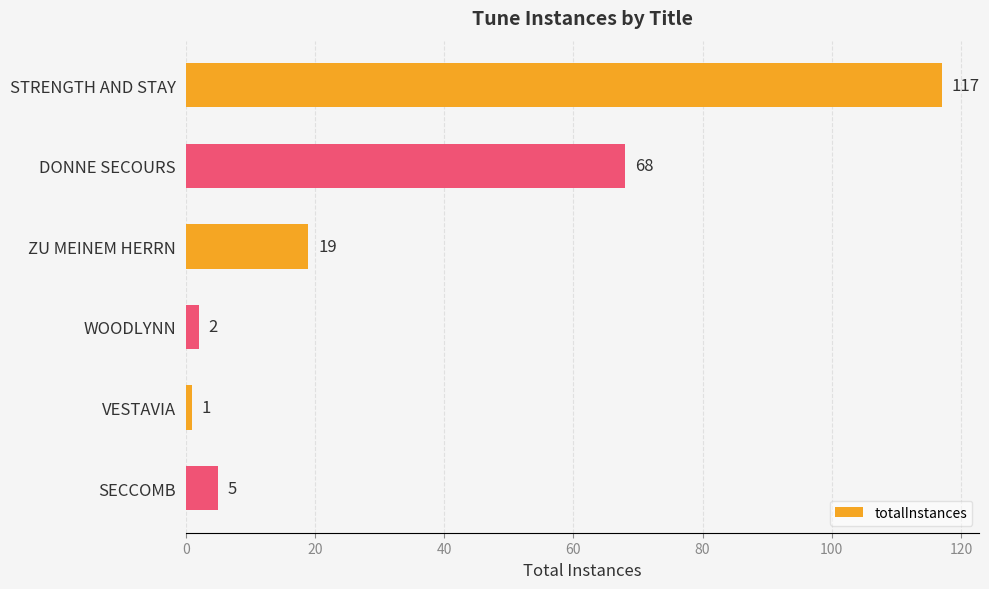

Is it true that the value at WOODLYNN is 2?

True